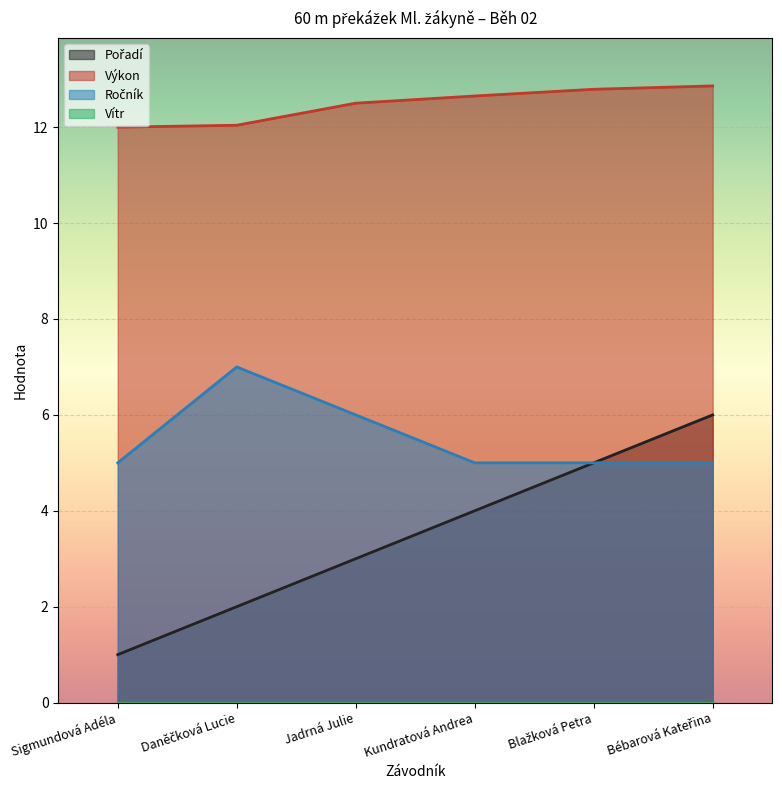

Which series has the largest total across all categories?

Výkon